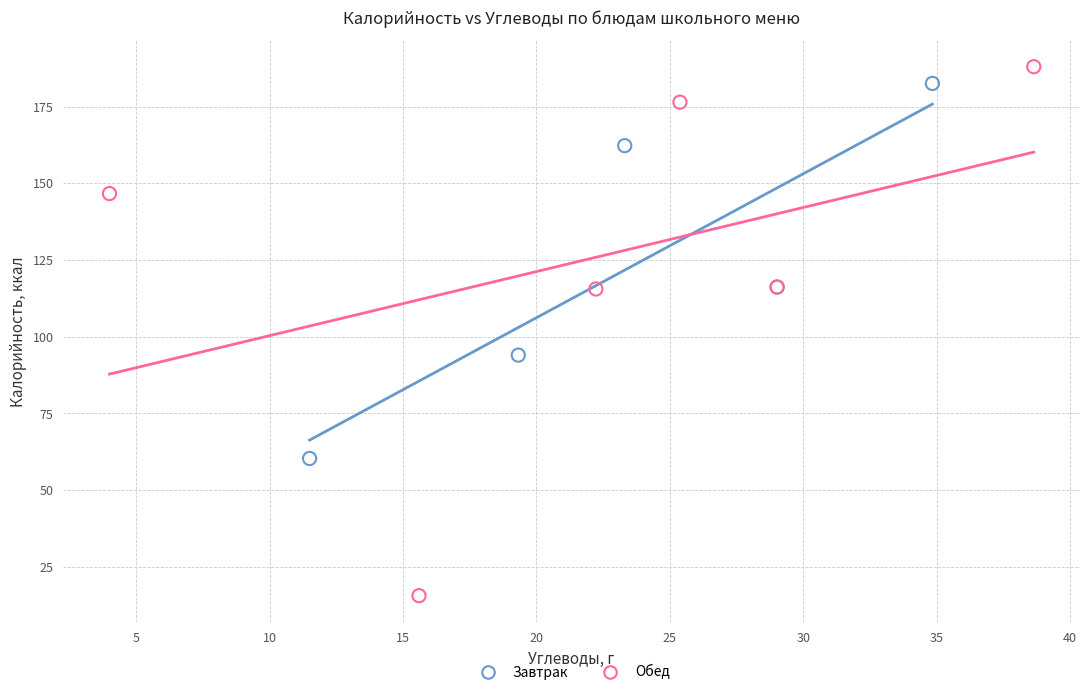

Which series has the largest Y range (max minus min)?

Обед